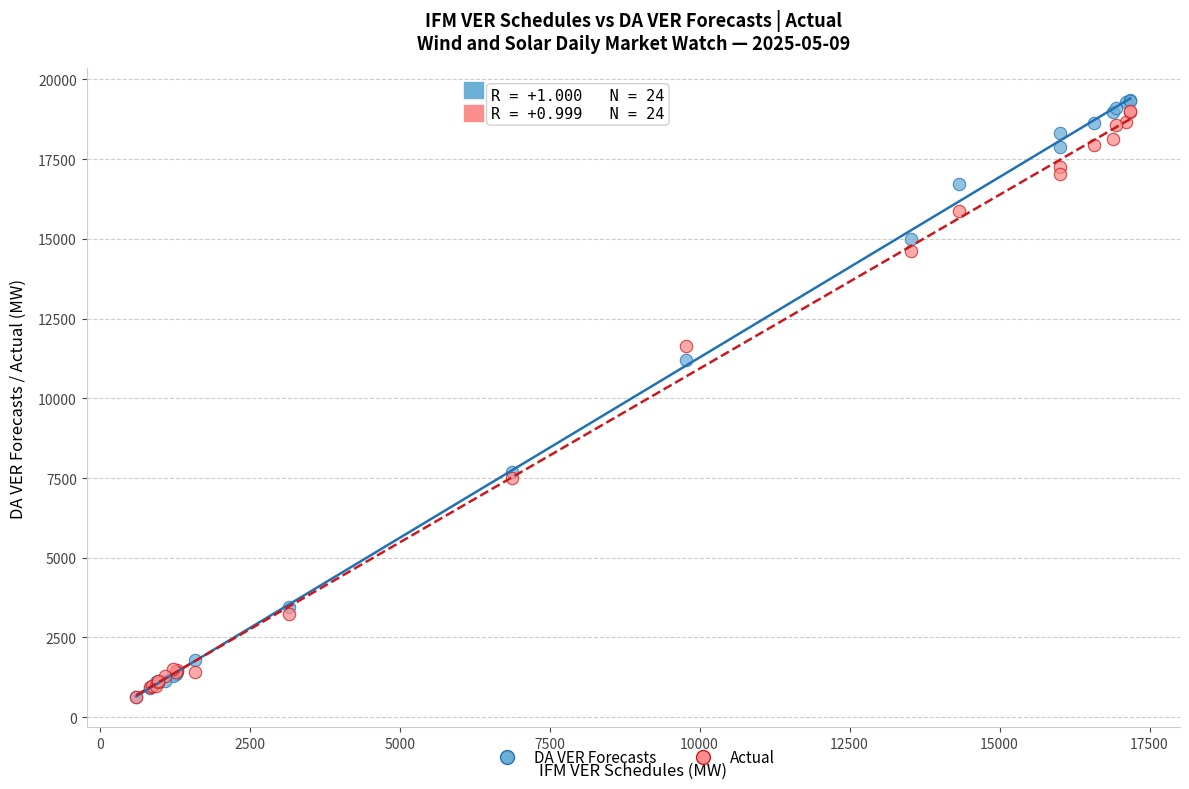

Which series reaches the maximum Y coordinate?

DA VER Forecasts